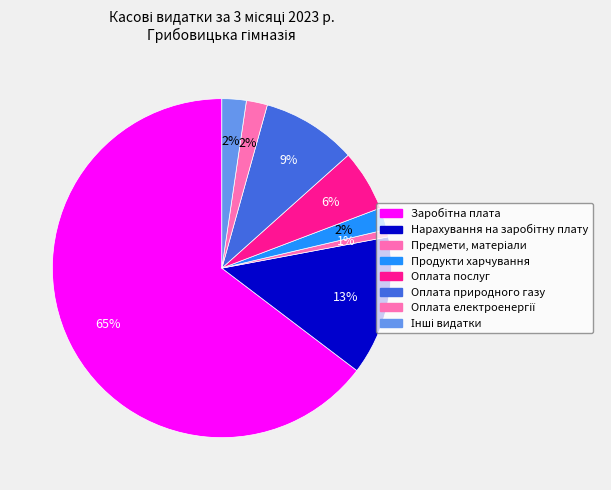

To the nearest percent, what percentage of the pie is Оплата послуг?

6%